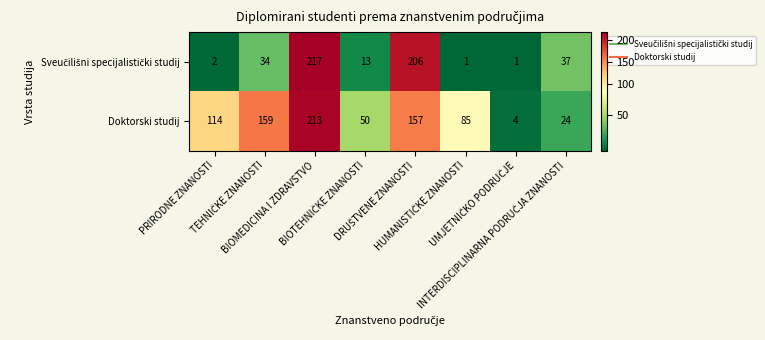

At how many categories does at least one series exceed 14?

7